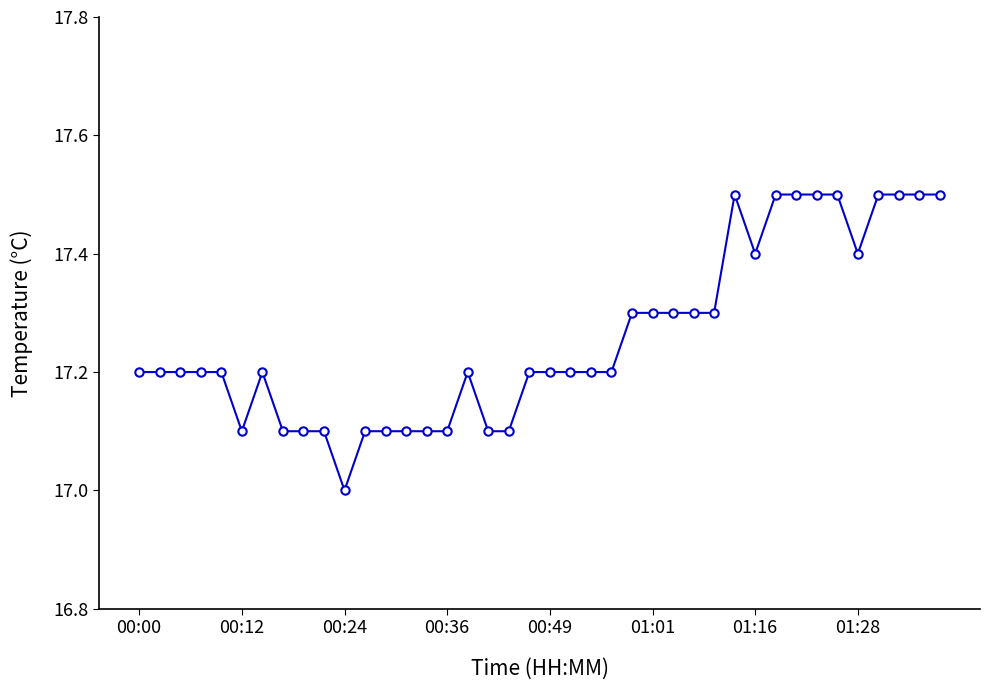

What is the difference between the maximum and minimum values?

0.5